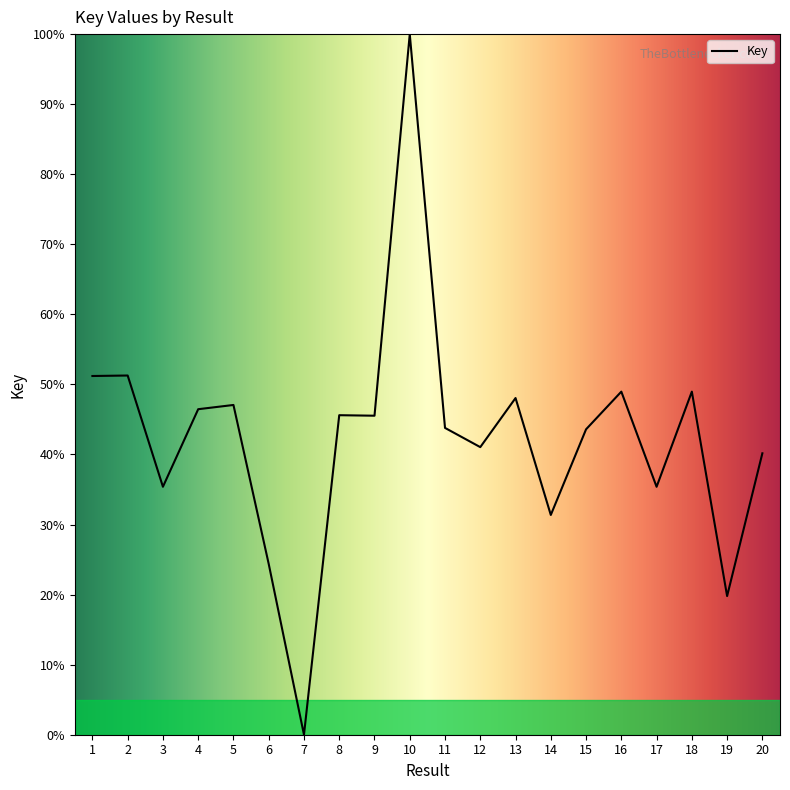

Count the number of categories in the chart.

20